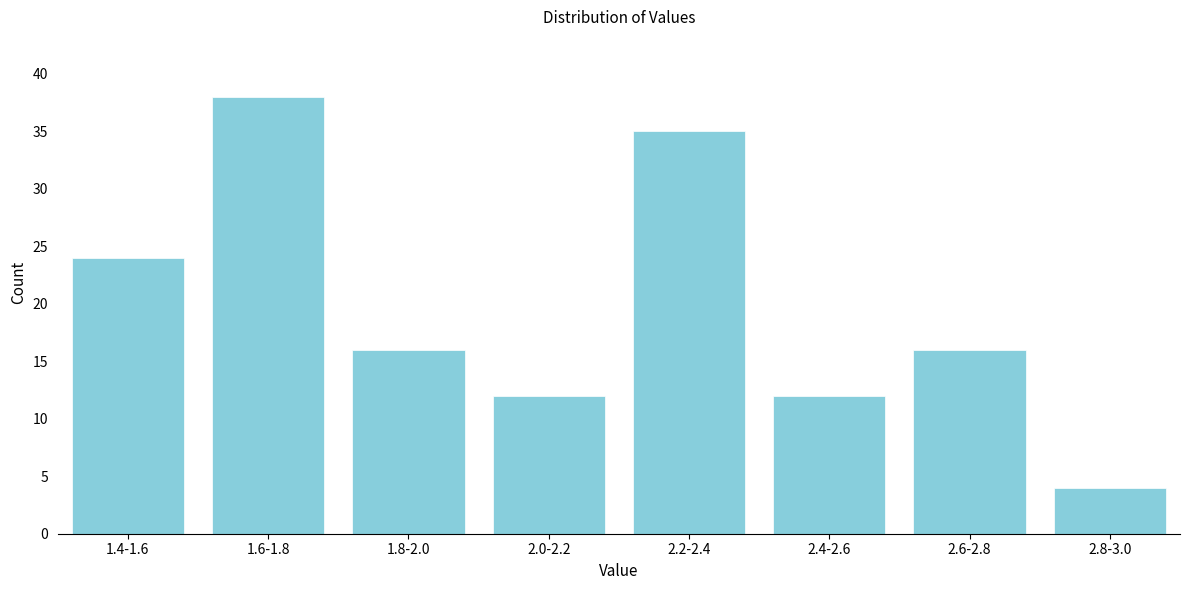

Reading left to right, what are all the values shown in this chart?

24	38	16	12	35	12	16	4